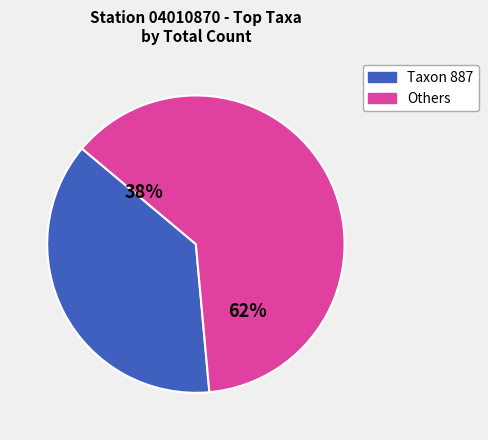

What percentage is the 887 slice, to the nearest percent?

38%